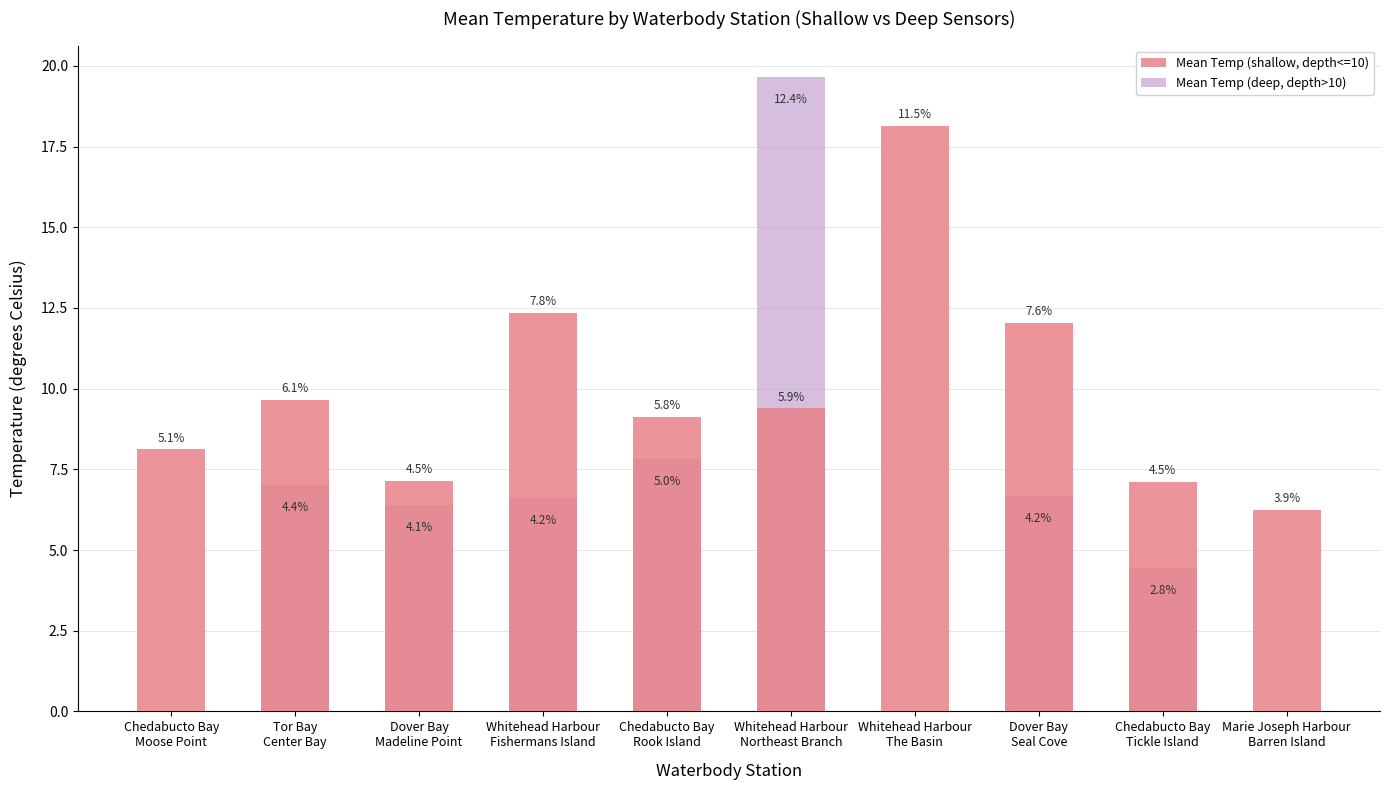

What is the sum of all Mean Temp (shallow, depth<=10) values?

99.3